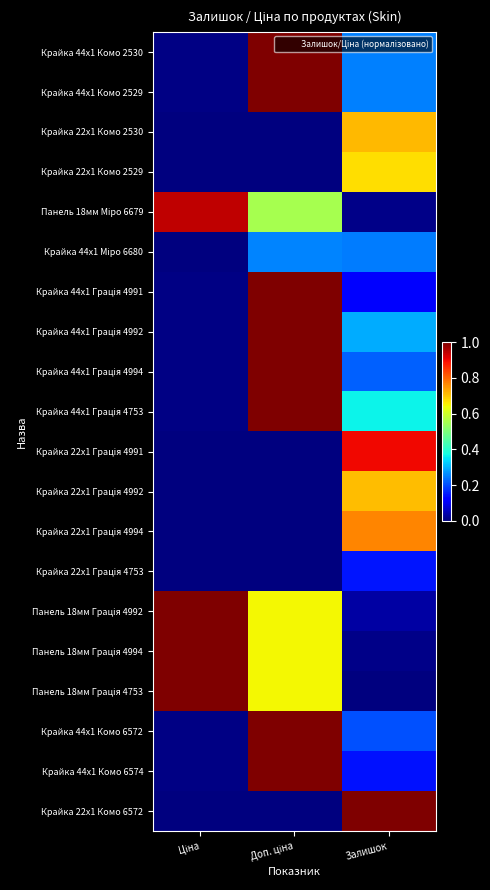

What is the total value across all series at Ціна?

4.0